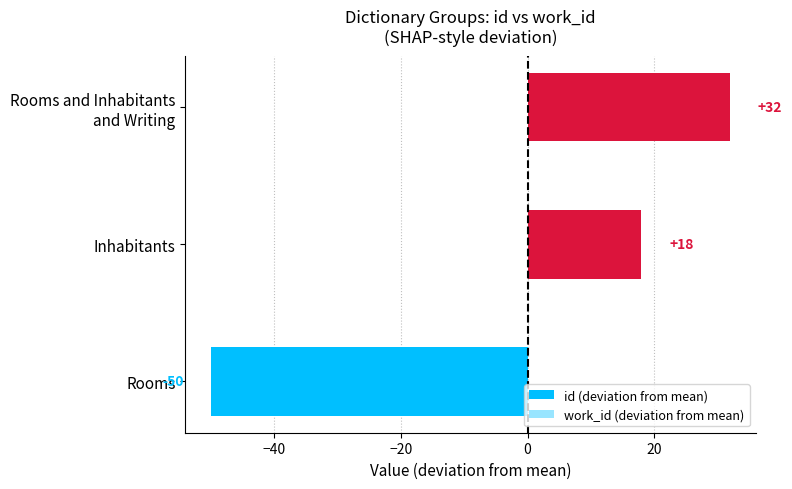

What is the value of the id (deviation from mean) bar at the 2nd from the left?

18.0